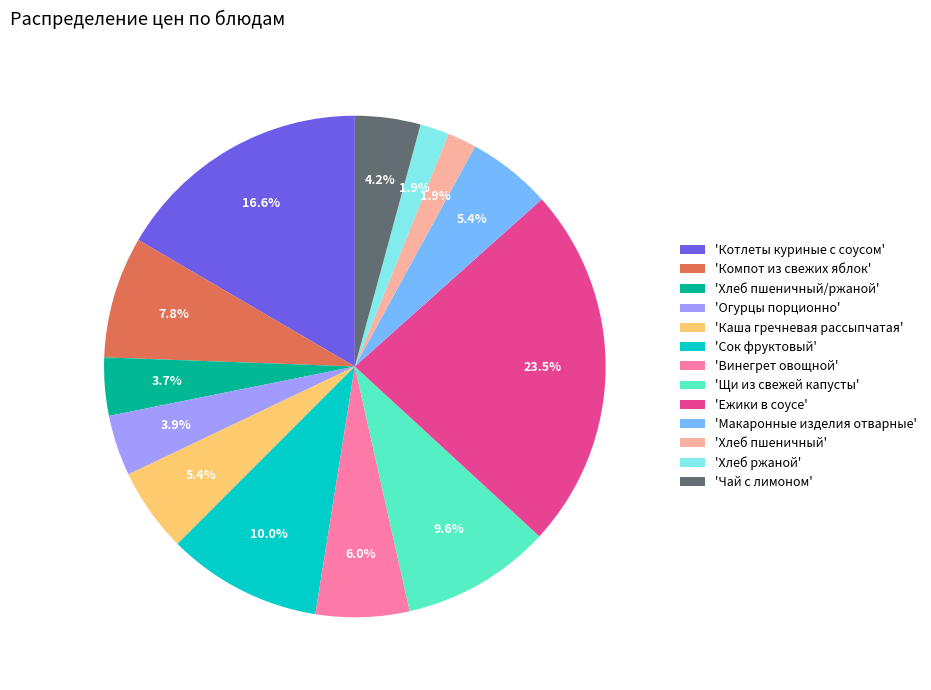

What is the largest slice in the pie chart?

'Ежики в соусе'